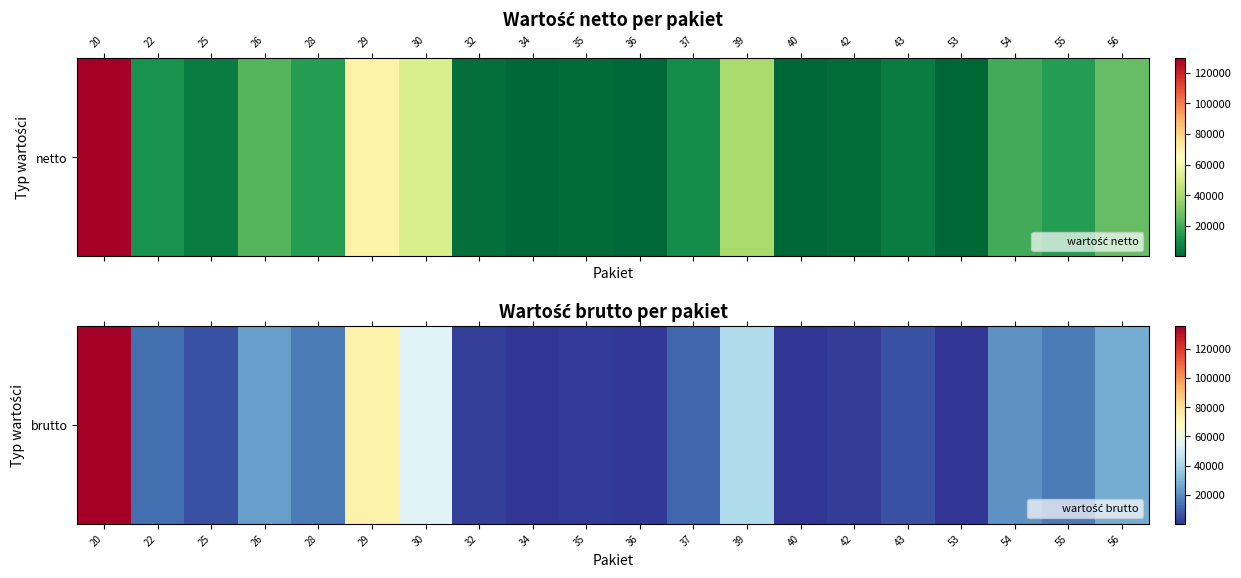

What is the ratio of the value at 56 to the value at 26?

1.1